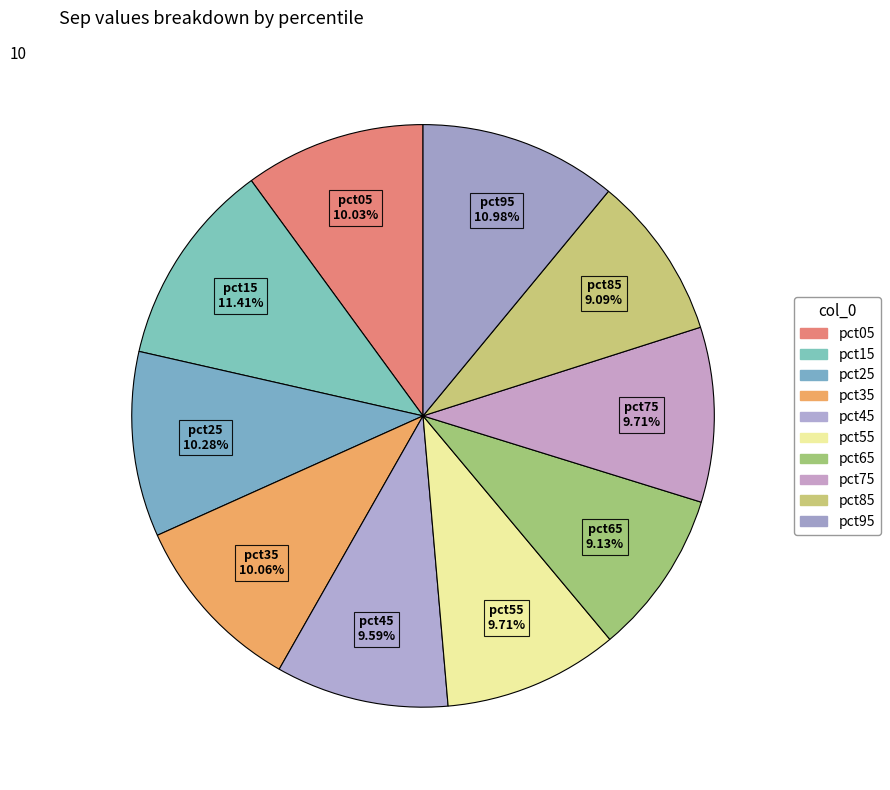

To the nearest percent, what portion does pct55 represent?

10%